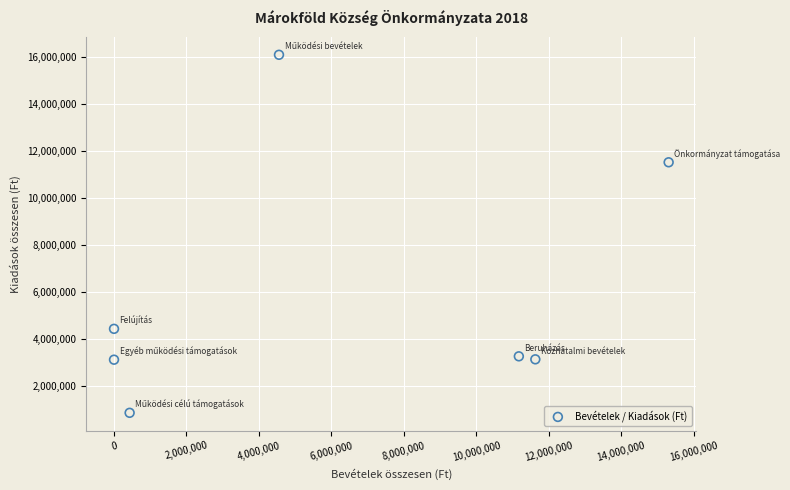

What Y value in the scatter plot is closest to 8481000?

11517751